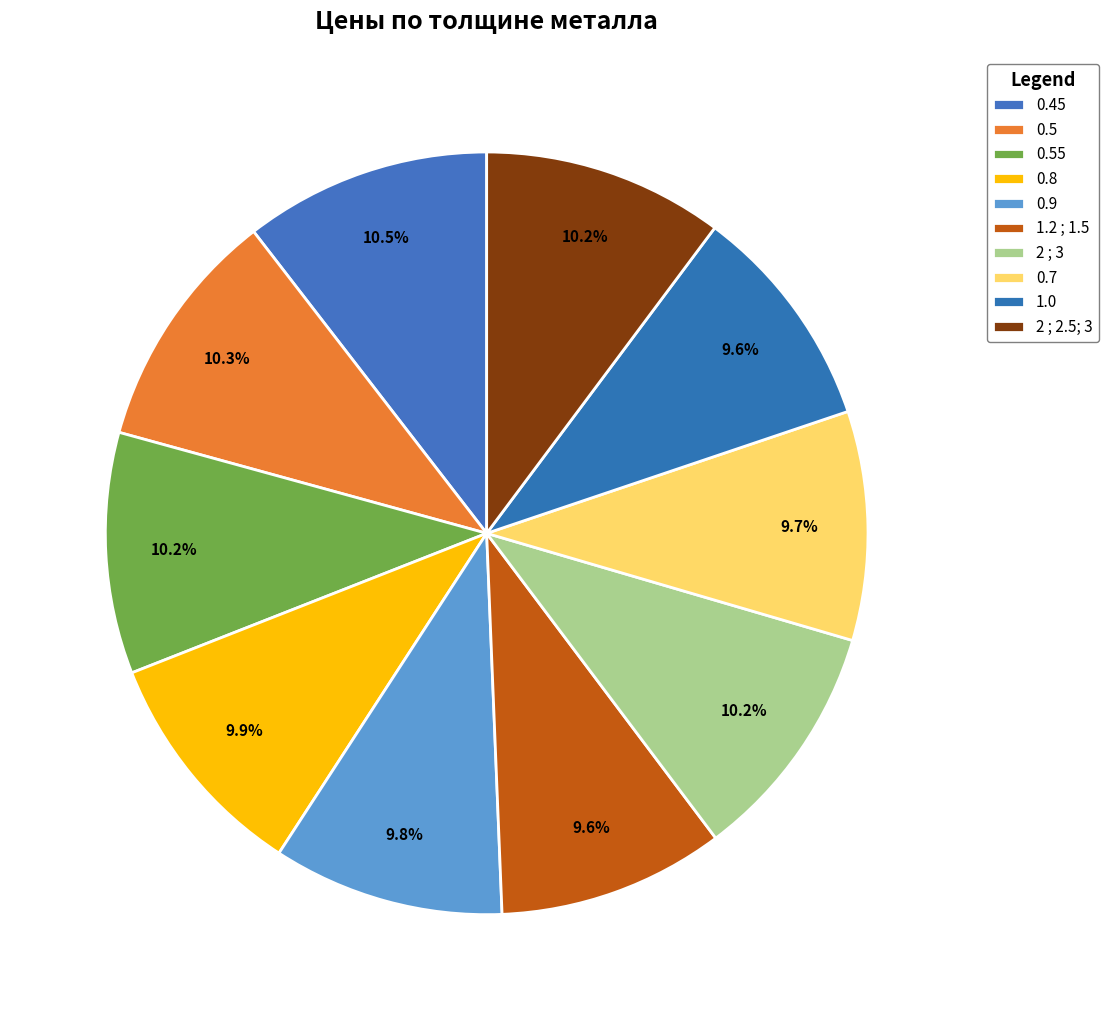

How many segments does this pie chart have?

10